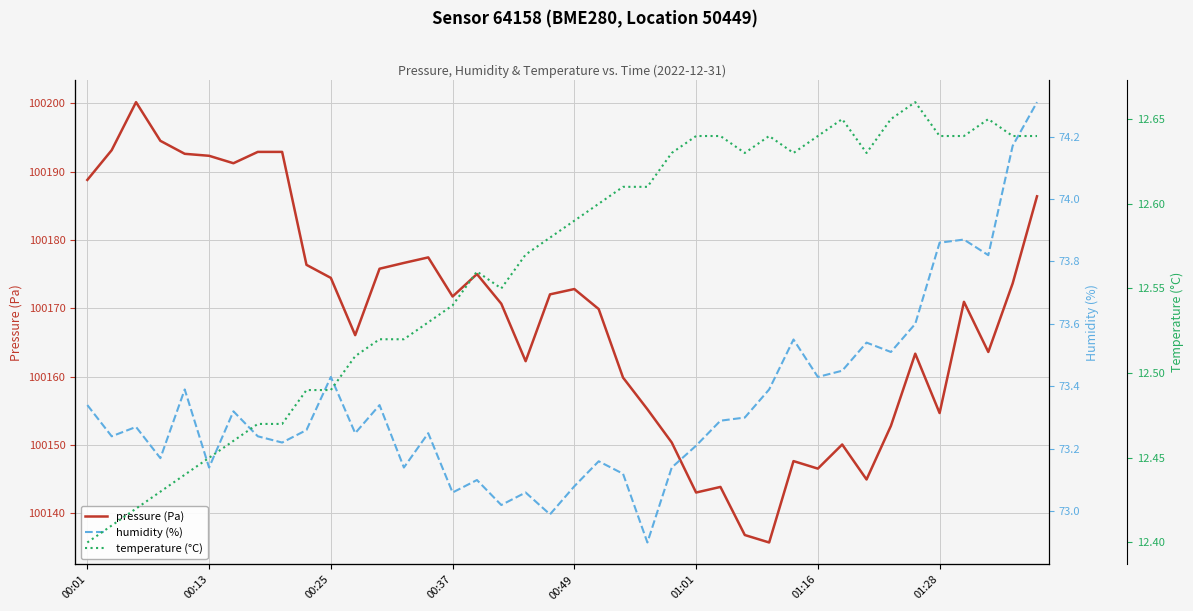

True or false: humidity (%) has more than 2 points higher than both neighbors.

True